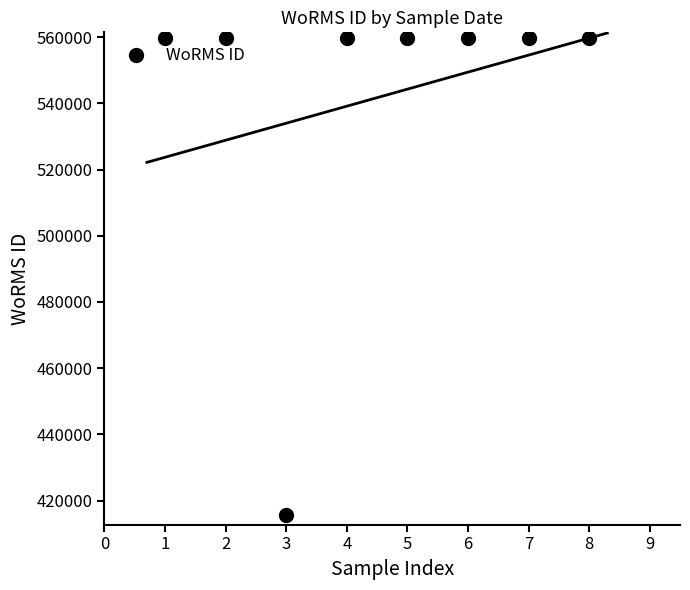

What is the value of the 6th point from the left?

559740